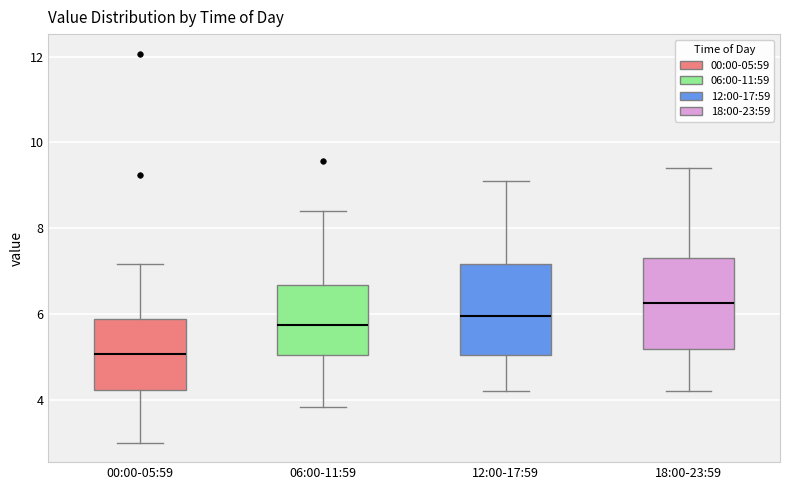

Reading left to right, transcribe this box plot: for each box, give where its median line is, the range the box spans, and where its two whiskers end, as read against the y-axis. The values are not printed on the chart, so give them approximately, as read against the axis.

00:00-05:59: median 5.0, box 4.2 to 5.8, whiskers 3.0 to 7.2
06:00-11:59: median 5.8, box 5.0 to 6.6, whiskers 3.8 to 8.4
12:00-17:59: median 6.0, box 5.0 to 7.2, whiskers 4.2 to 9.2
18:00-23:59: median 6.2, box 5.2 to 7.4, whiskers 4.2 to 9.4